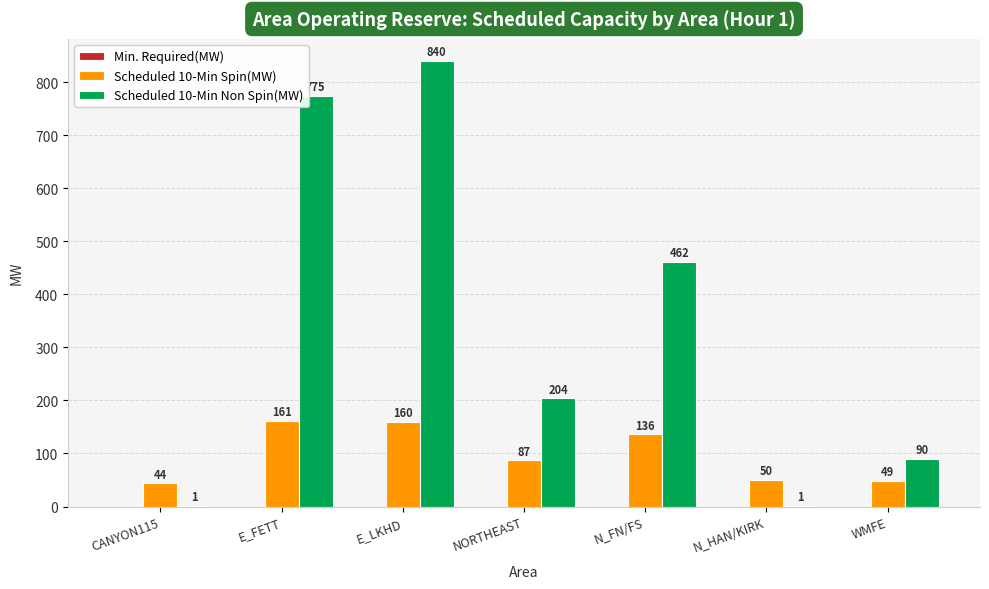

Is the value of Scheduled 10-Min Spin(MW) at N_FN/FS greater than the value of Scheduled 10-Min Non Spin(MW) at N_HAN/KIRK?

Yes